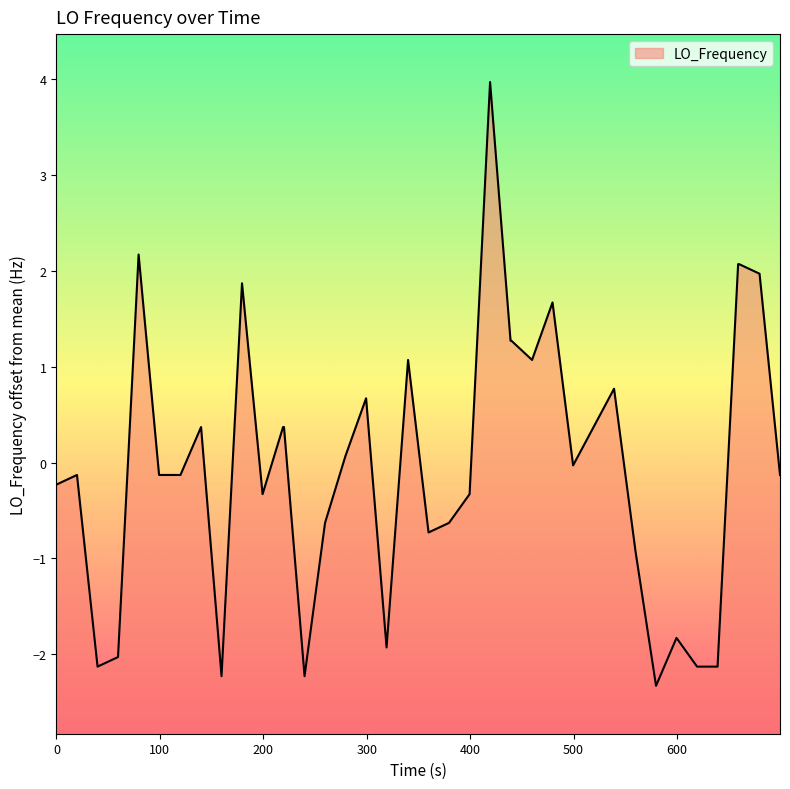

What is the difference between the maximum and minimum values?

6.3